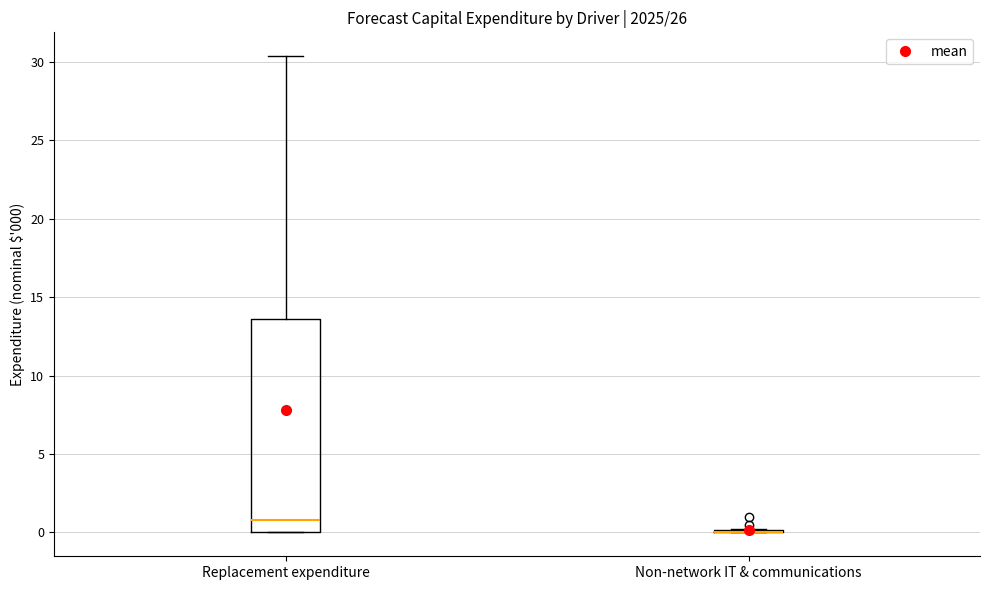

Reading left to right, read every box against the y-axis: the position of its median line, the range the box covers, and the ends of its whiskers. The values are not printed on the chart, so give them approximately, as read against the axis.

Replacement expenditure: median 1.0, box 0.0 to 13.5, whiskers 0.0 to 30.5
Non-network IT & communications: box collapsed to a line at 0.0, whiskers 0.0 to 0.0